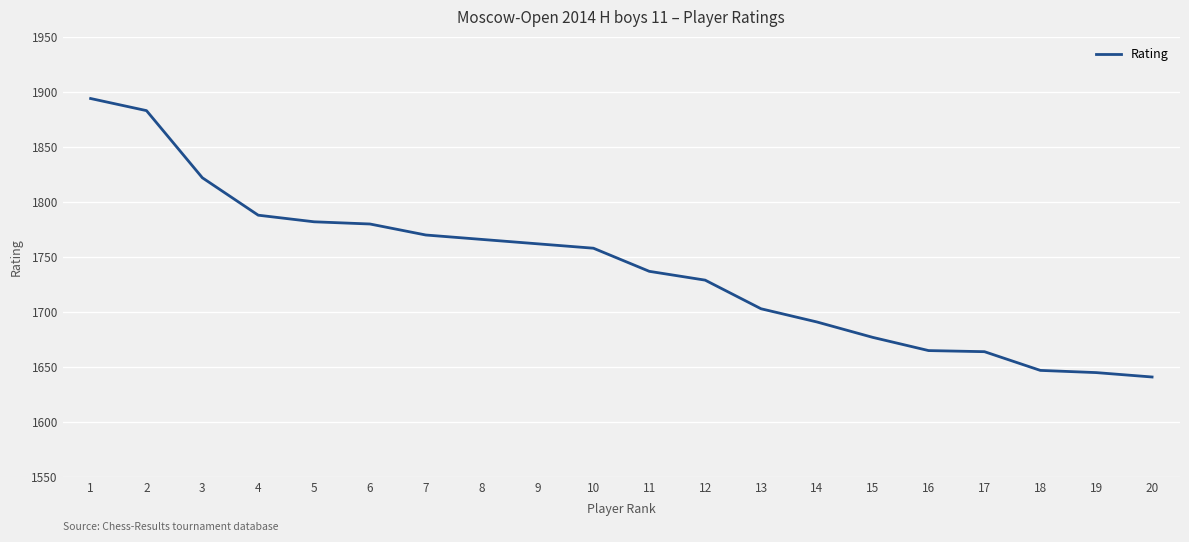

What value does the data have at 14, to the nearest 50?

1700